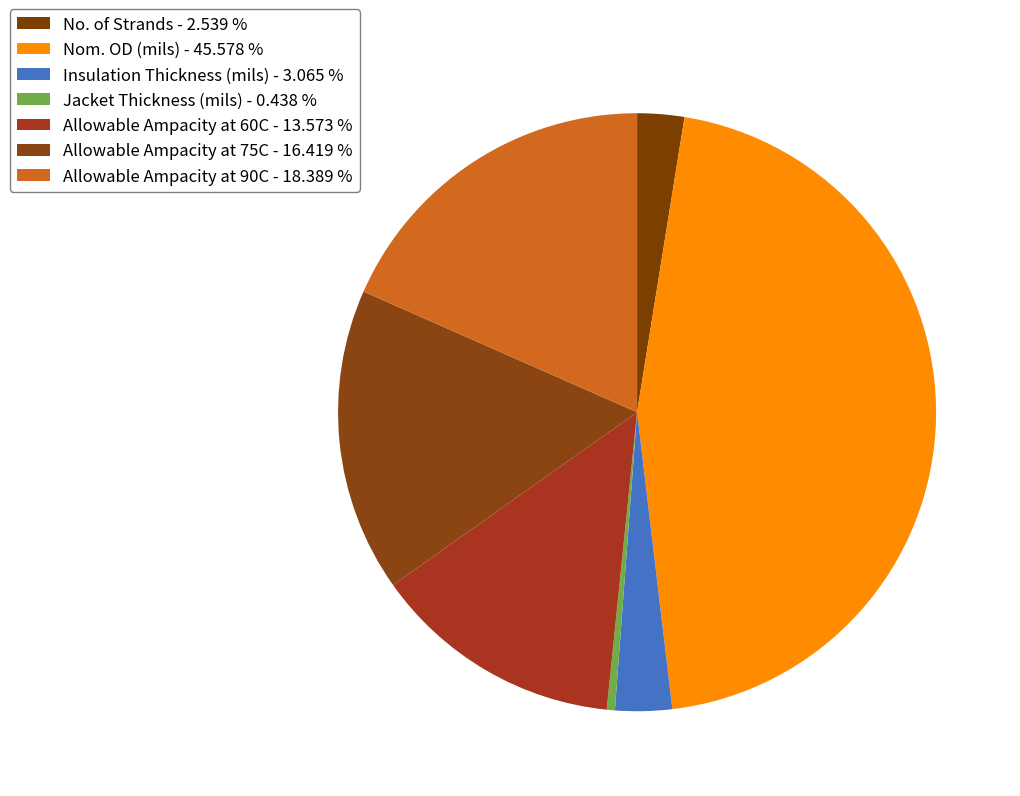

How many slices are in this pie chart?

7